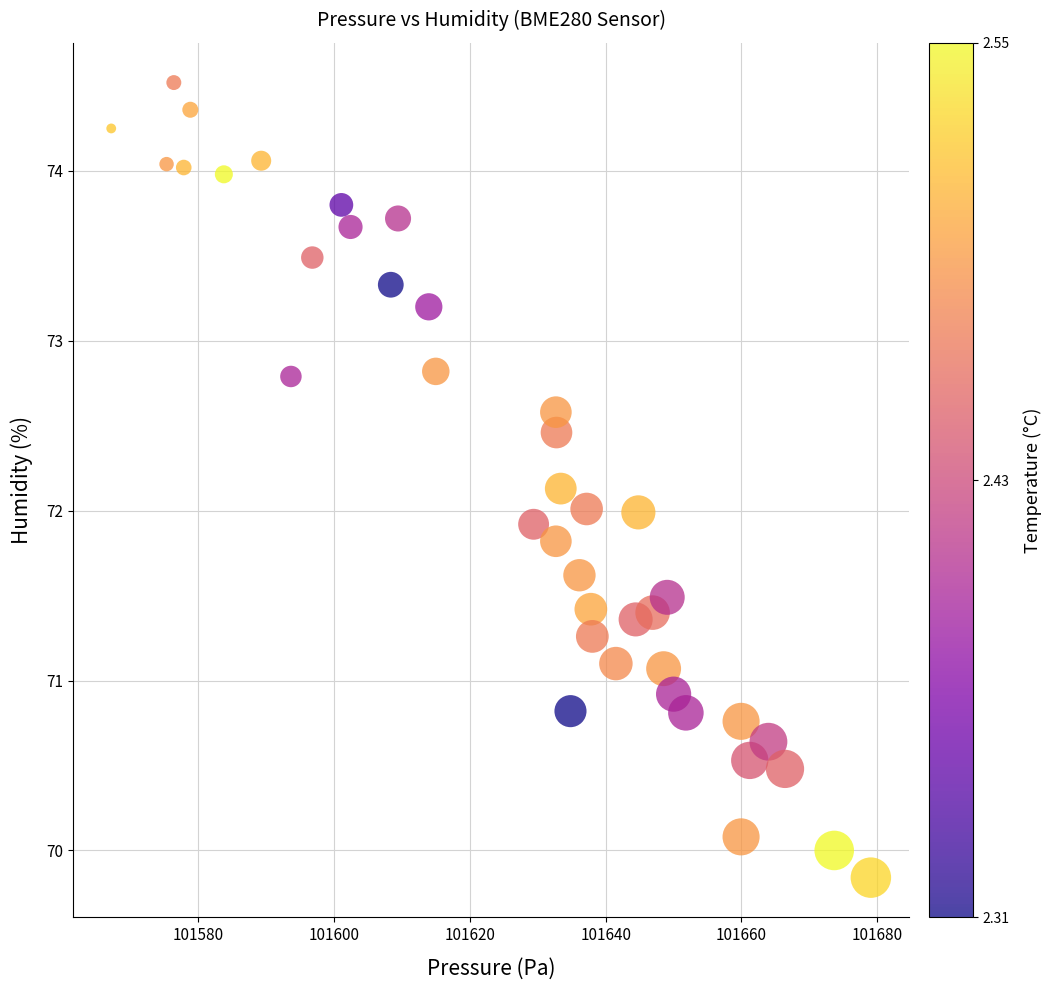

What is the range of Y values (max minus min)?

4.7